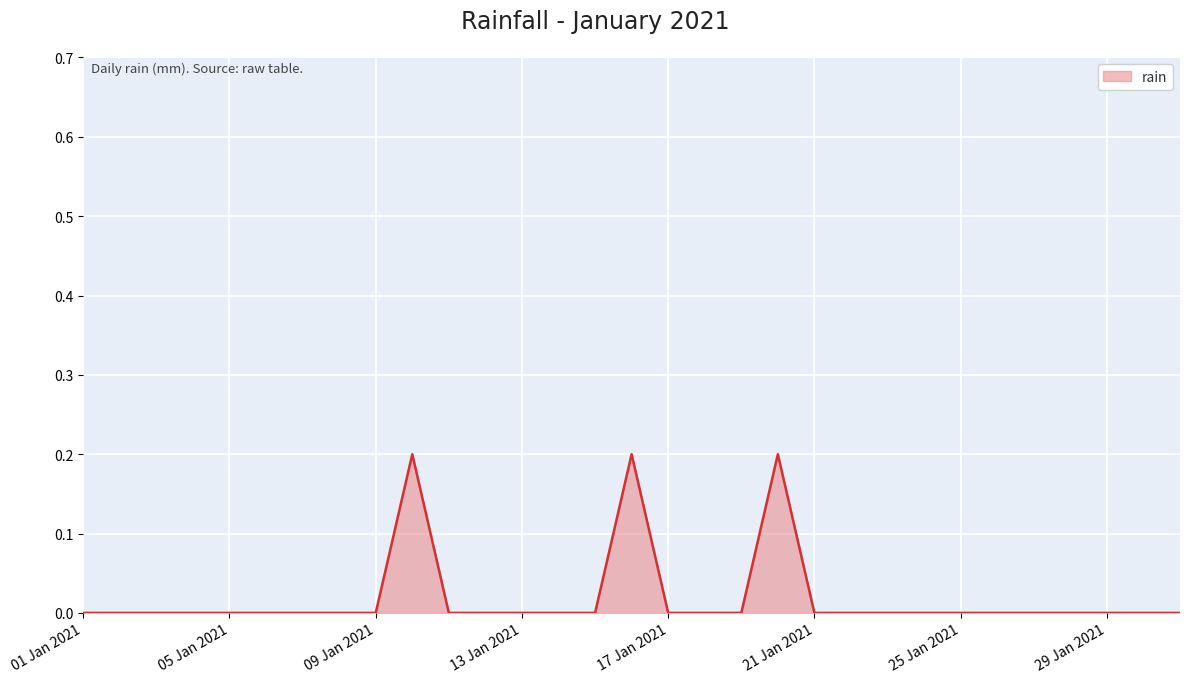

Does the chart have visible grid lines?

Yes